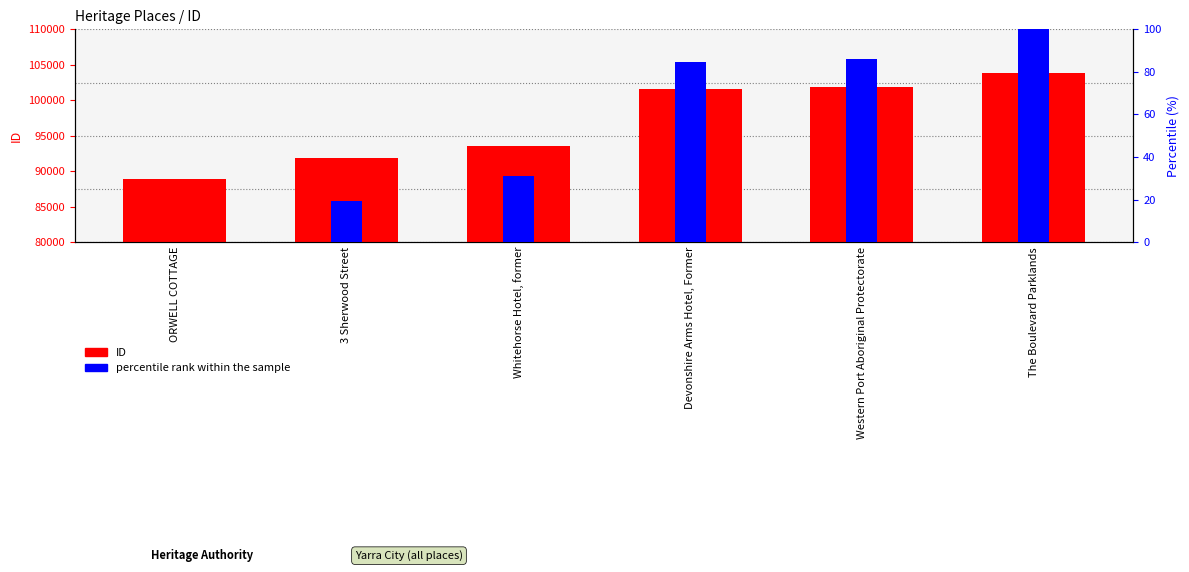

At The Boulevard Parklands, list the series in order from smallest to largest.

percentile rank within the sample, ID